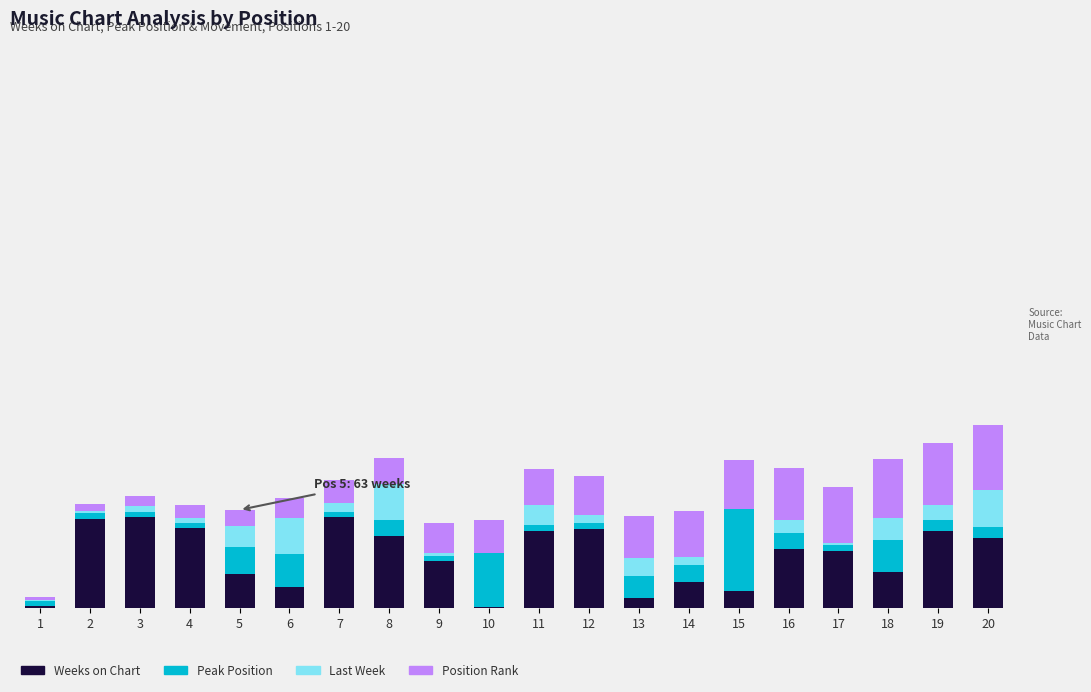

Are the bars grouped side by side (vs. stacked)?

No